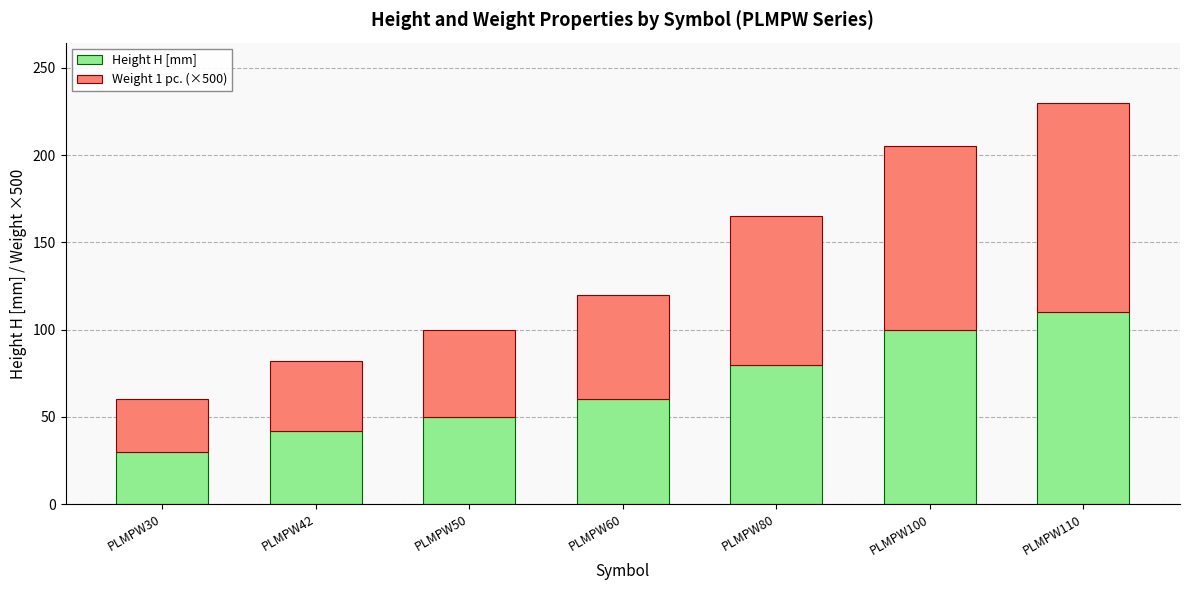

Reading left to right, what are the values for Height H [mm]?

PLMPW30=30	PLMPW42=42	PLMPW50=50	PLMPW60=60	PLMPW80=80	PLMPW100=100	PLMPW110=110